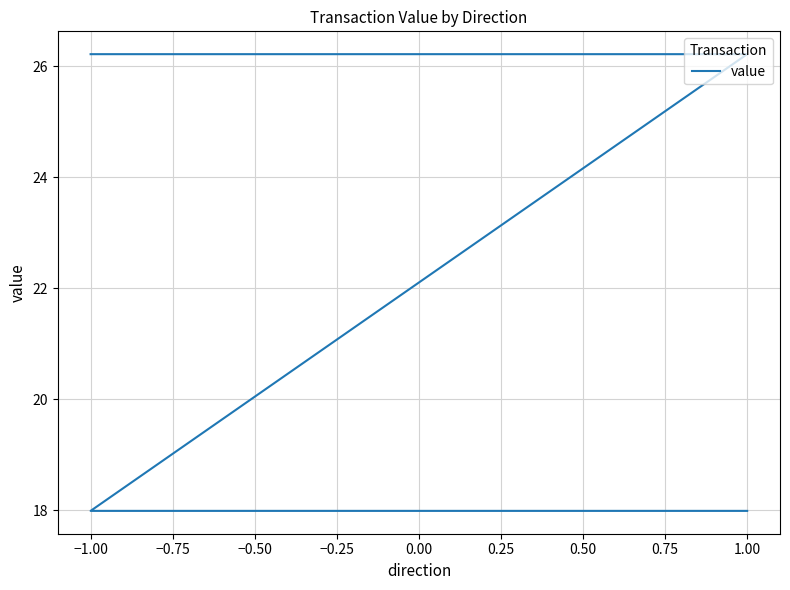

True or false: there are more than 2 points higher than both neighbors.

False